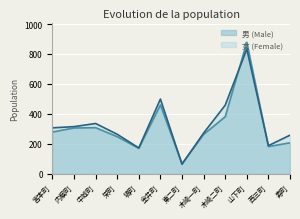

What is the total value across all series at 西三町?

370